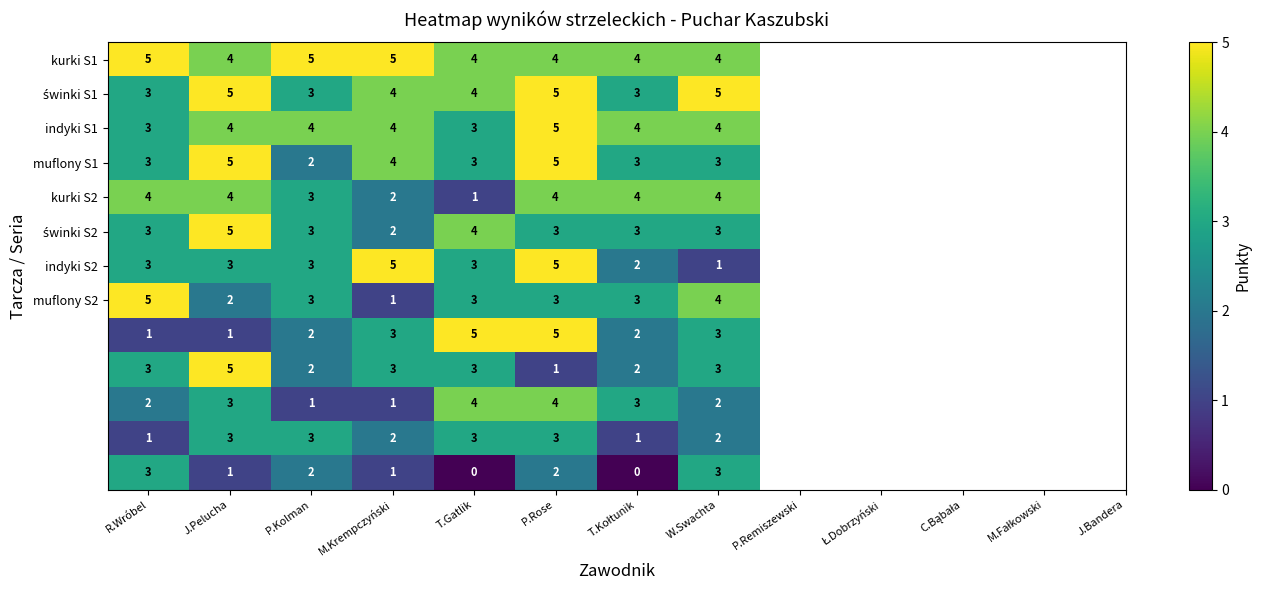

What is the spread (max minus min) of values at T.Gatlik?

5